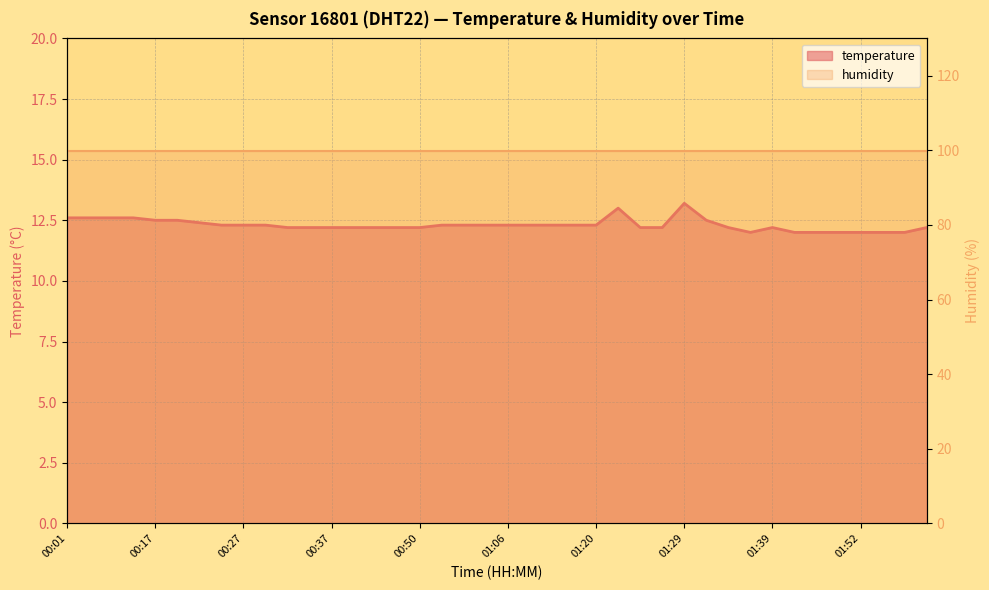

Which has a higher value, 01:27 or 01:57?

01:27